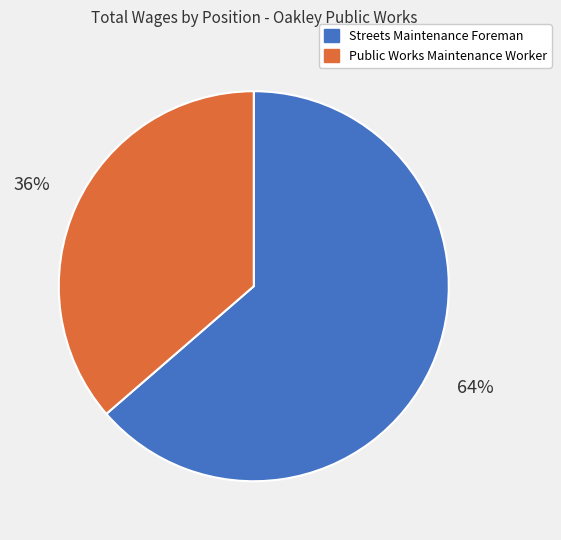

What is the smallest slice in the pie chart?

Public Works Maintenance Worker